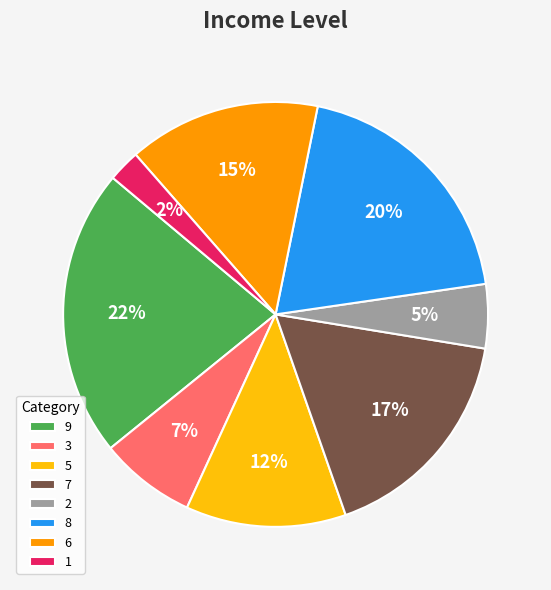

Which has a higher value, 8 or 2?

8